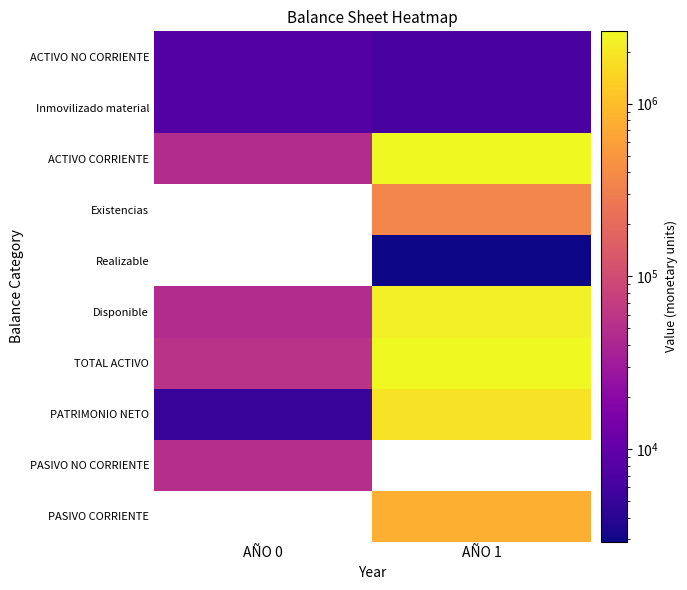

Between AÑO 1 and AÑO 0, which is larger?

AÑO 0